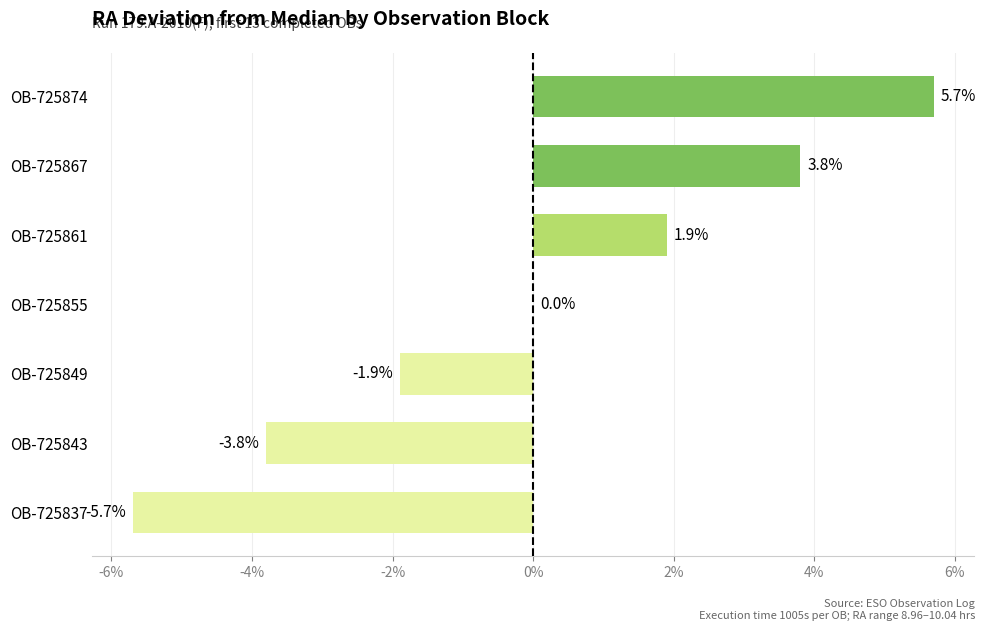

What is the sum of the values at OB-725837 and OB-725861?

-3.8